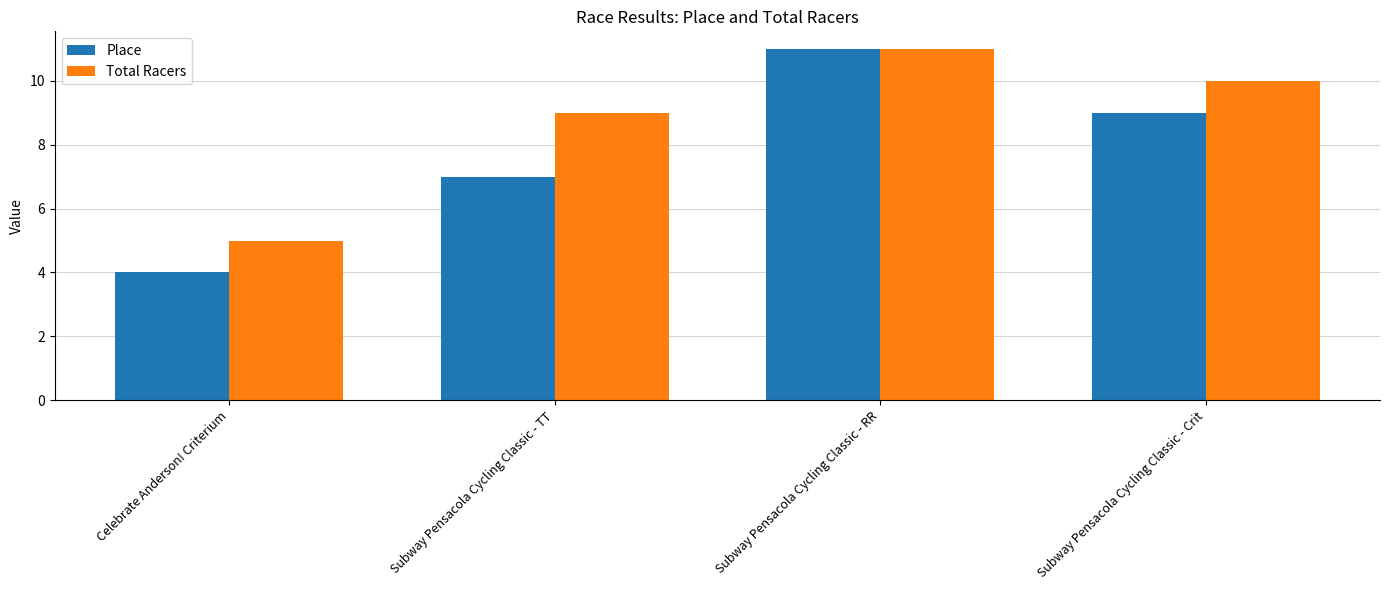

What is the sum of all Place values?

31